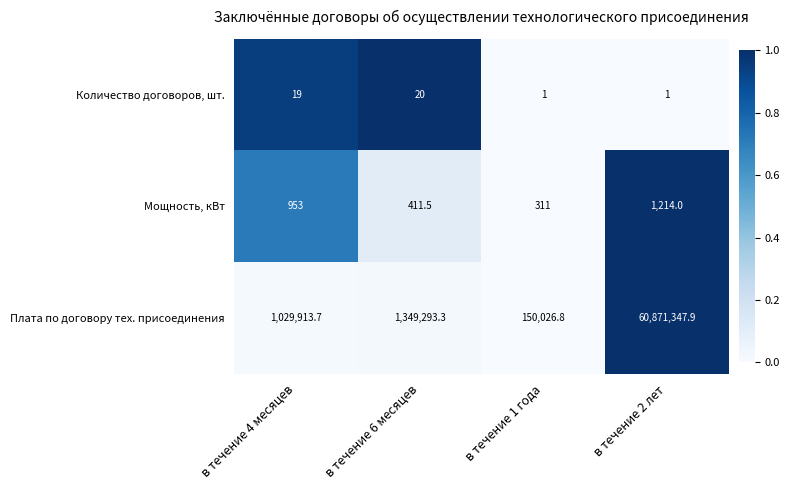

At which category is the sum across all series the highest?

в течение 2 лет